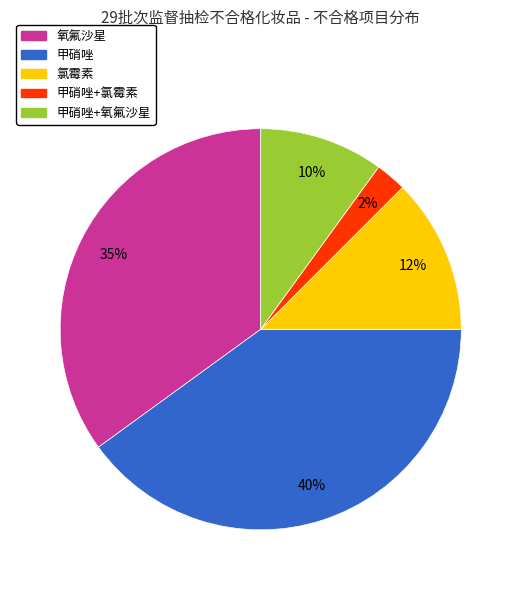

To the nearest percent, what is the average slice percentage?

20%